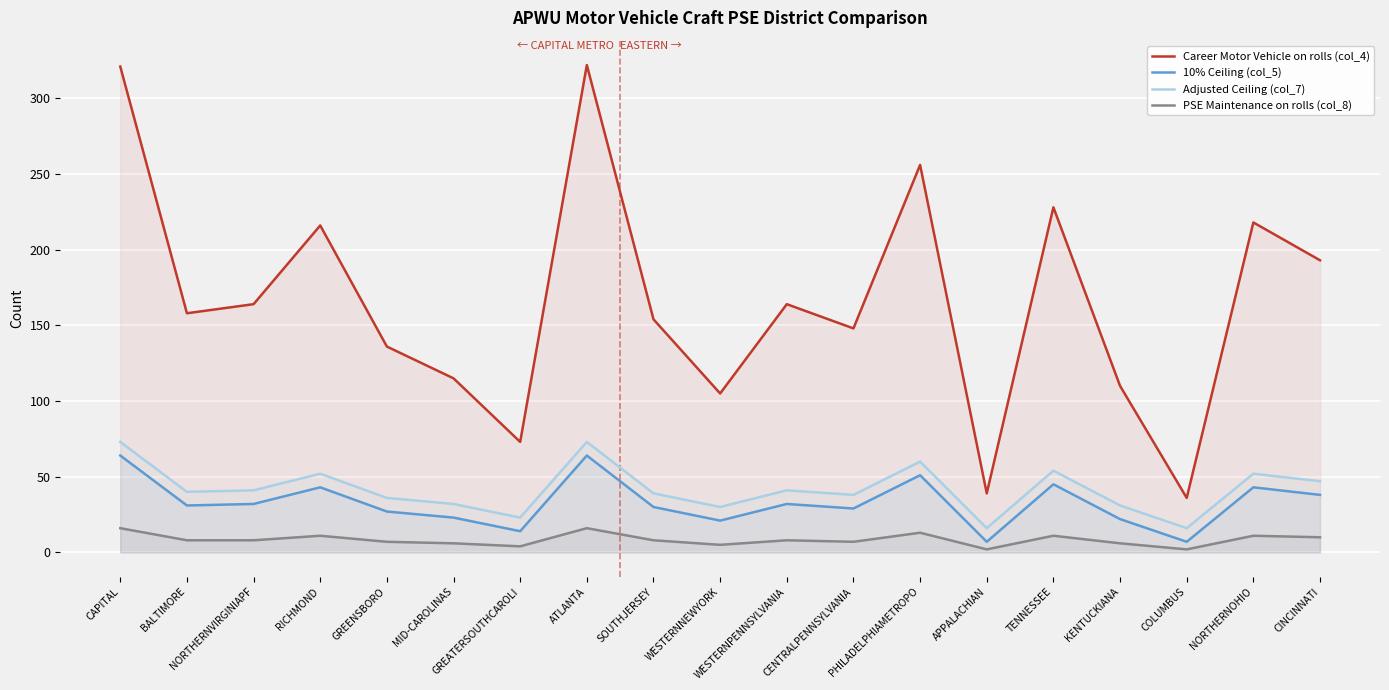

What is the label of the 19th point from the right?

CAPITAL